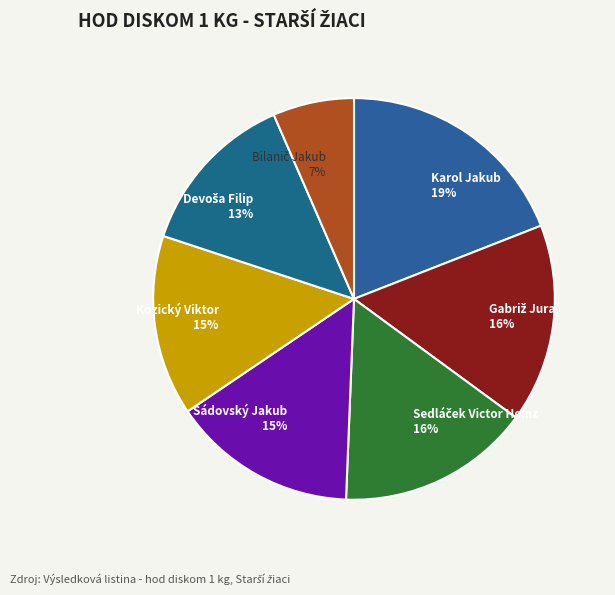

True or false: Kozický Viktor 15% accounts for 28% of the total.

False